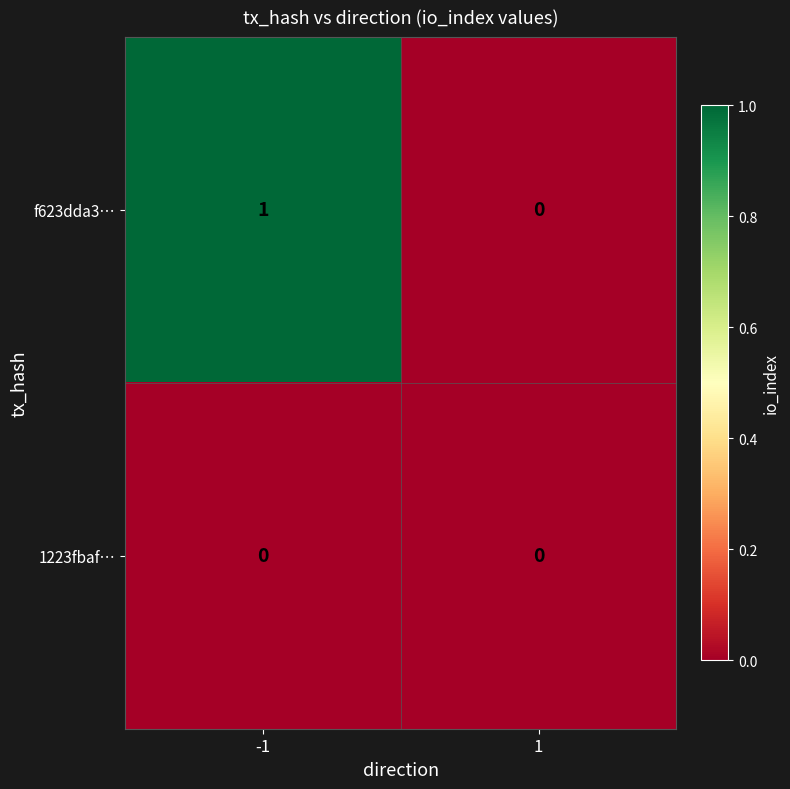

Reading right to left, what are all the values shown in this chart?

f623dda3…: 1=0	-1=1
1223fbaf…: 1=0	-1=0